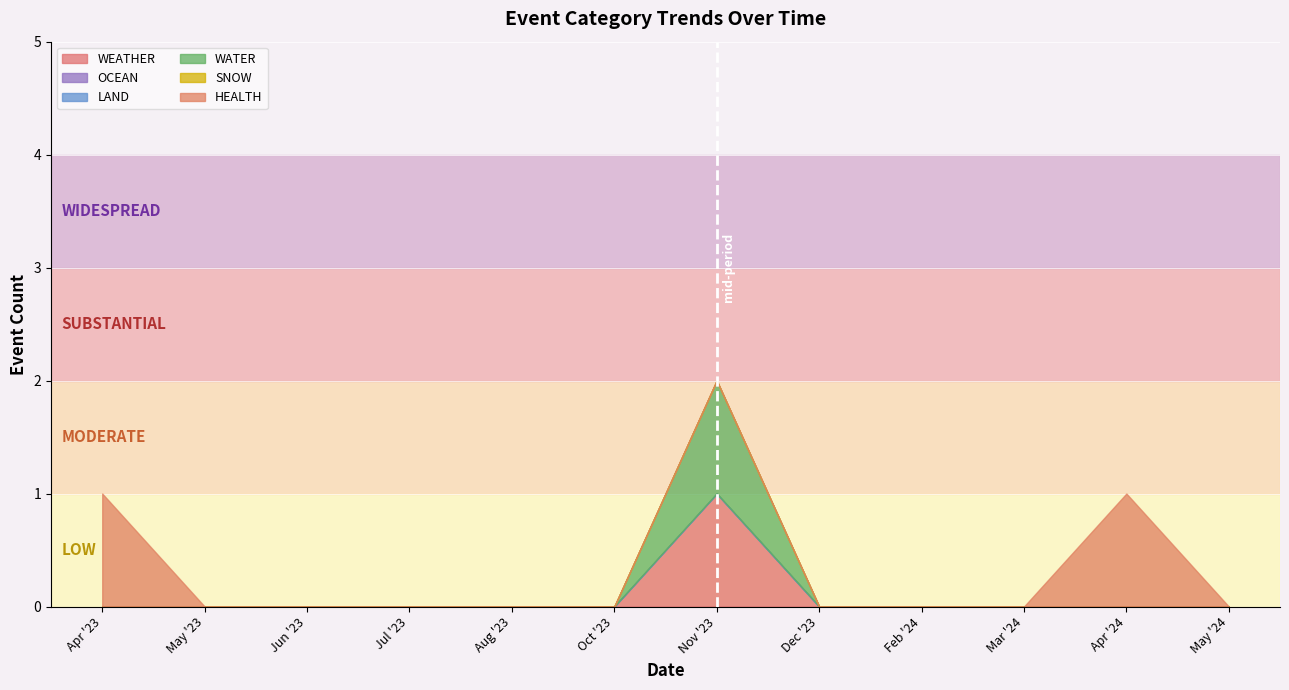

List the series in order of their peak value, lowest first.

OCEAN, LAND, SNOW, WEATHER, WATER, HEALTH